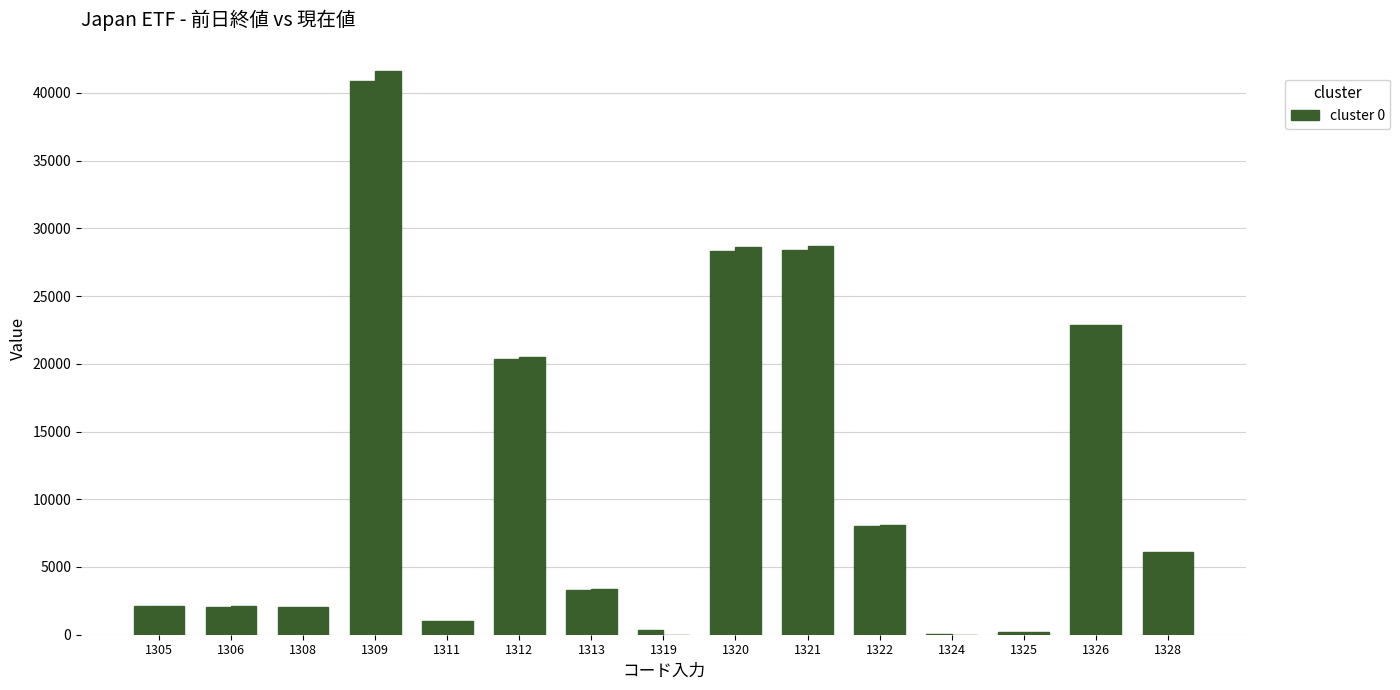

Reading left to right, extract all data points from this chart.

前日終値: 1305=2097.5	1306=2073.5	1308=2051.0	1309=40900.0	1311=981.2	1312=20350.0	1313=3276.0	1319=338.1	1320=28360.0	1321=28435.0	1322=8040.0	1324=88.6	1325=199.8	1326=22875.0	1328=6122.0
現在値: 1305=2113.0	1306=2089.5	1308=2064.0	1309=41600.0	1311=987.3	1312=20480.0	1313=3365.0	1319=0.0	1320=28590.0	1321=28660.0	1322=8100.0	1324=0.0	1325=200.1	1326=22885.0	1328=6125.0